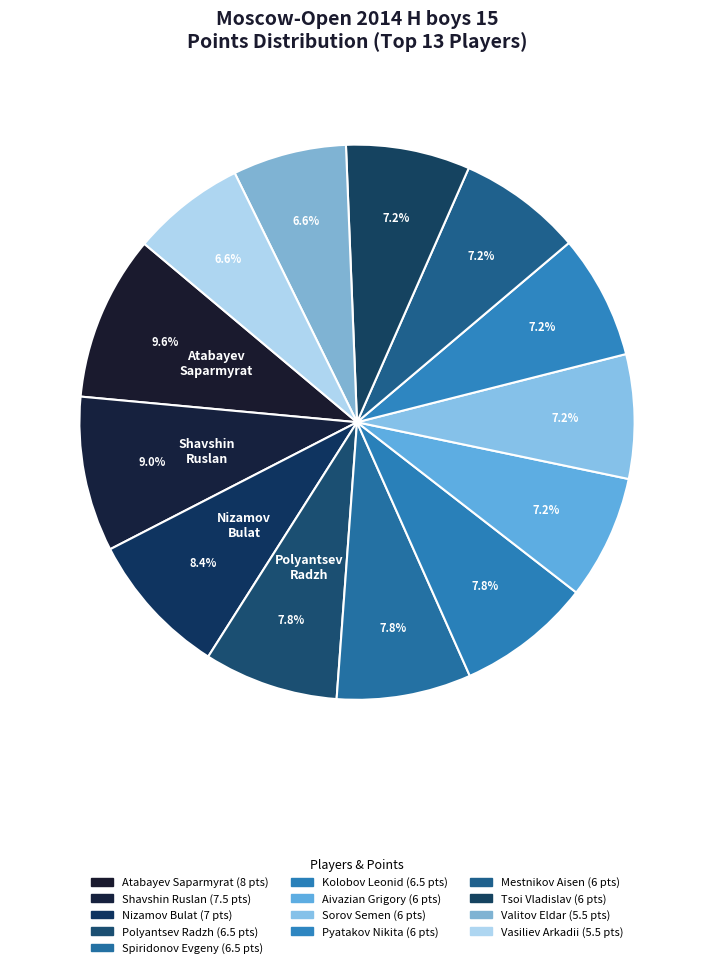

What percentage is the Vasiliev Arkadii slice, to the nearest percent?

7%